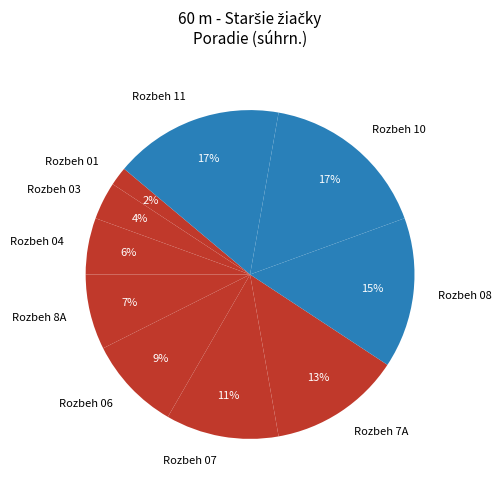

Is the sum of Rozbeh 08 and Rozbeh 10 greater than half?

No